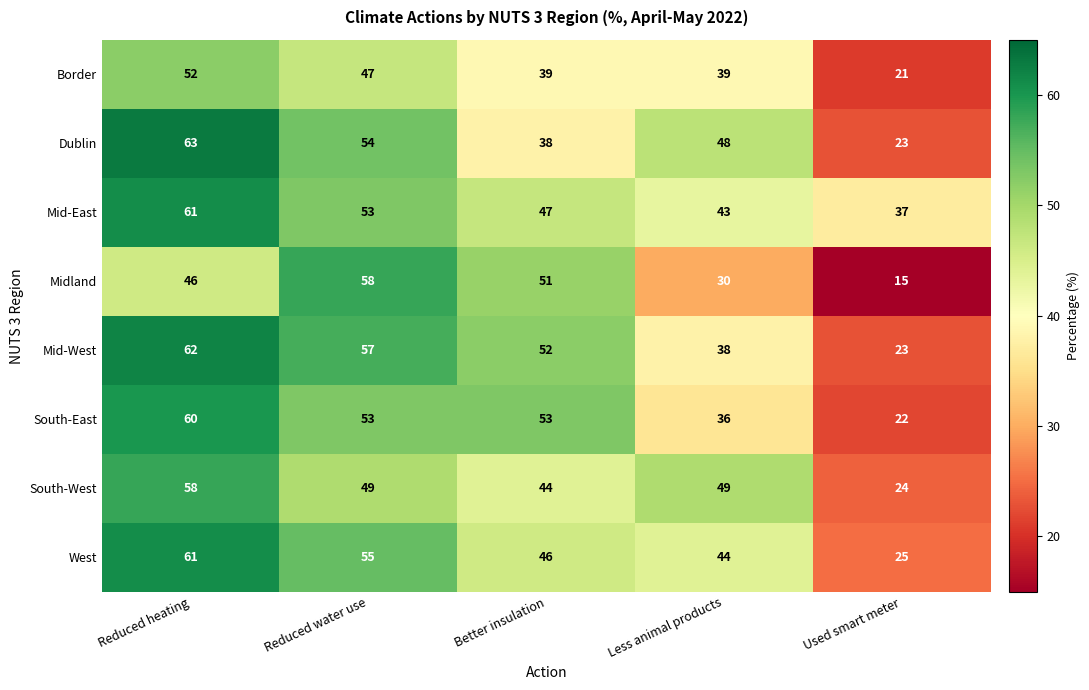

Where is South-East nearest to the value 41?

Less animal products